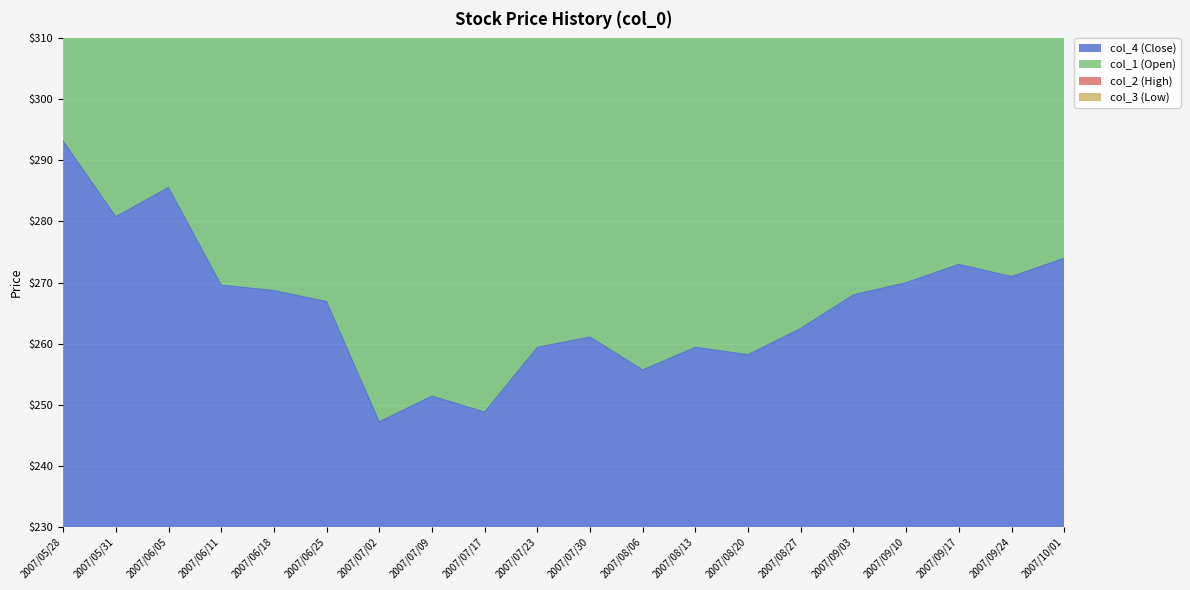

What is the sum of all col_2 (High) values?

10645.2